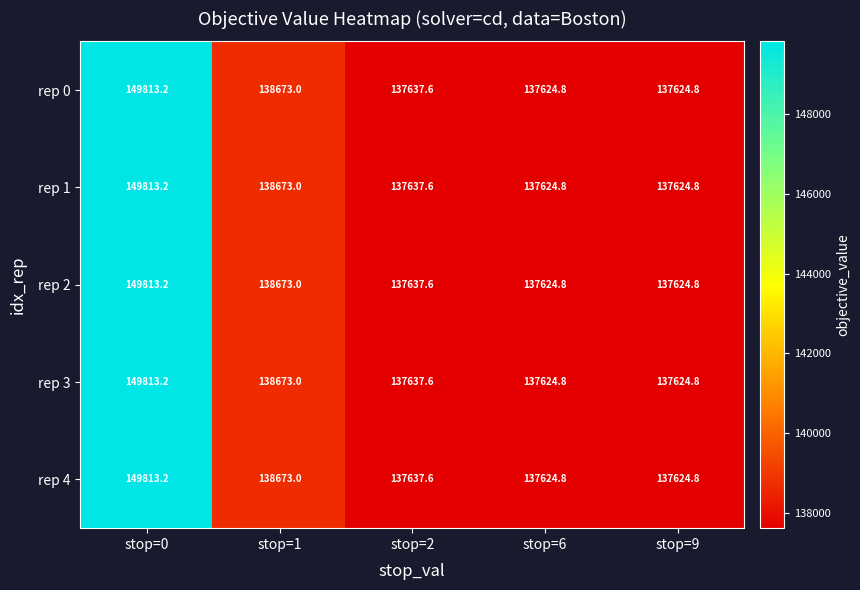

Reading left to right, what are all the values shown in this chart?

rep 0: 149813.2	138673.0	137637.6	137624.8	137624.8
rep 1: 149813.2	138673.0	137637.6	137624.8	137624.8
rep 2: 149813.2	138673.0	137637.6	137624.8	137624.8
rep 3: 149813.2	138673.0	137637.6	137624.8	137624.8
rep 4: 149813.2	138673.0	137637.6	137624.8	137624.8